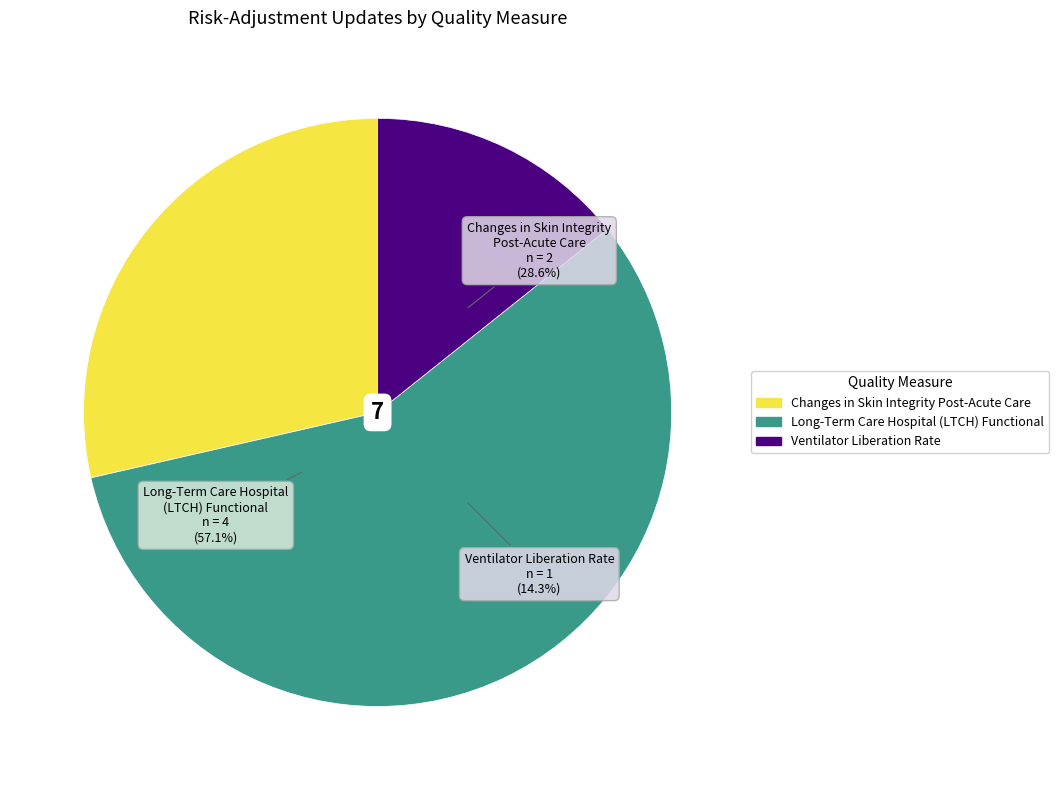

What is the smallest slice in the pie chart?

Ventilator Liberation Rate